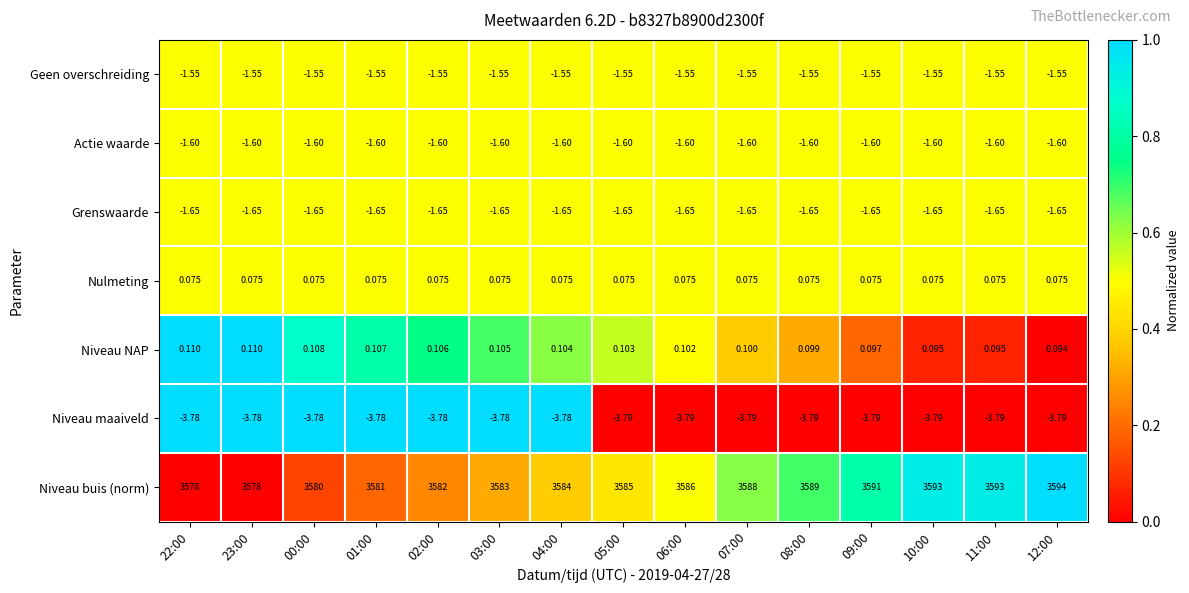

Which series changed the most between 08:00 and 11:00?

Niveau buis (norm)